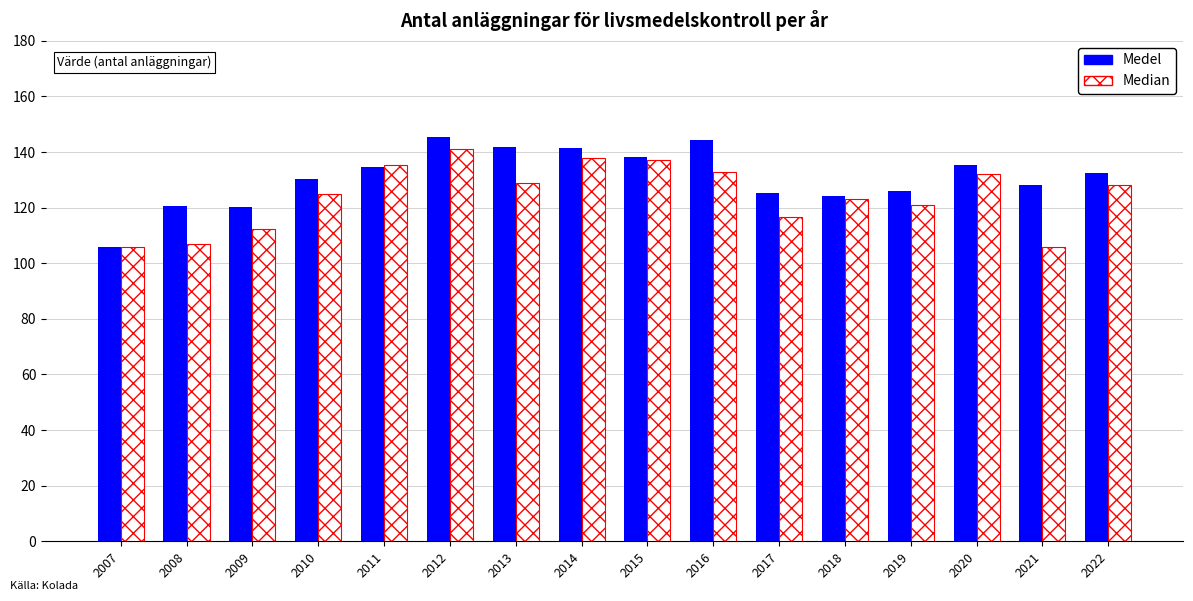

Between 2009 and 2015, which series saw the biggest shift?

Median